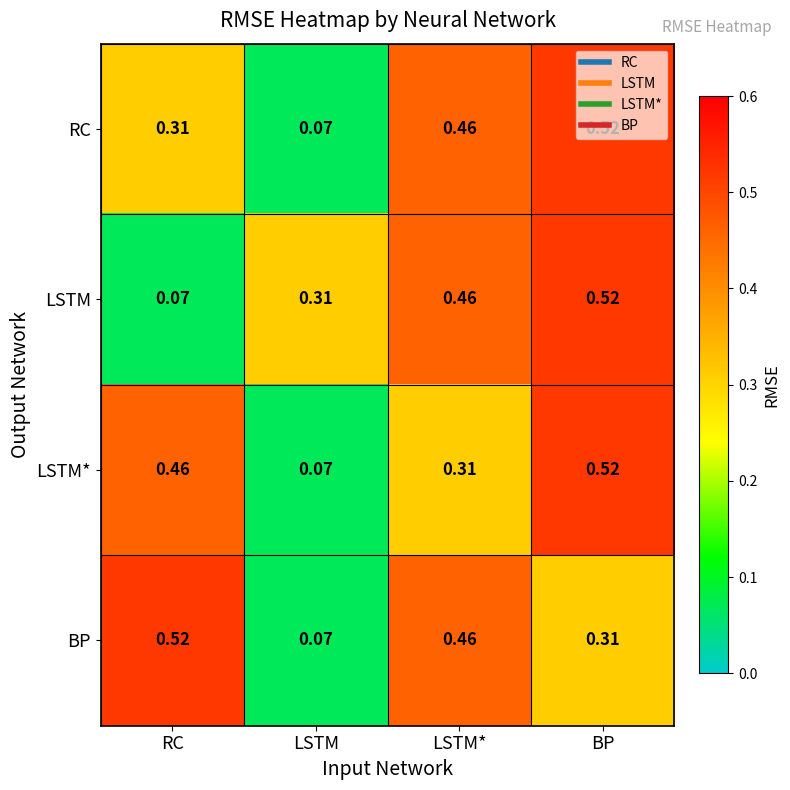

List the labels in order of LSTM value, largest first.

BP, LSTM*, LSTM, RC